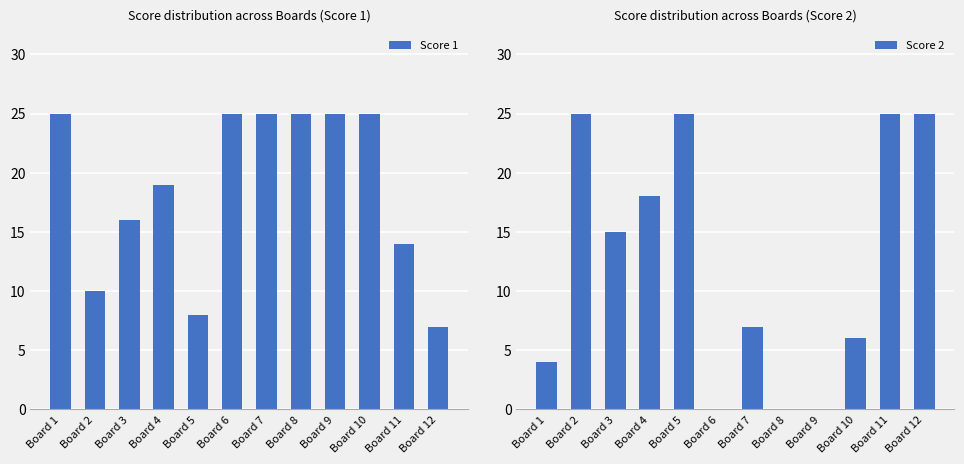

What is the difference between the highest and lowest values at Board 11?

11